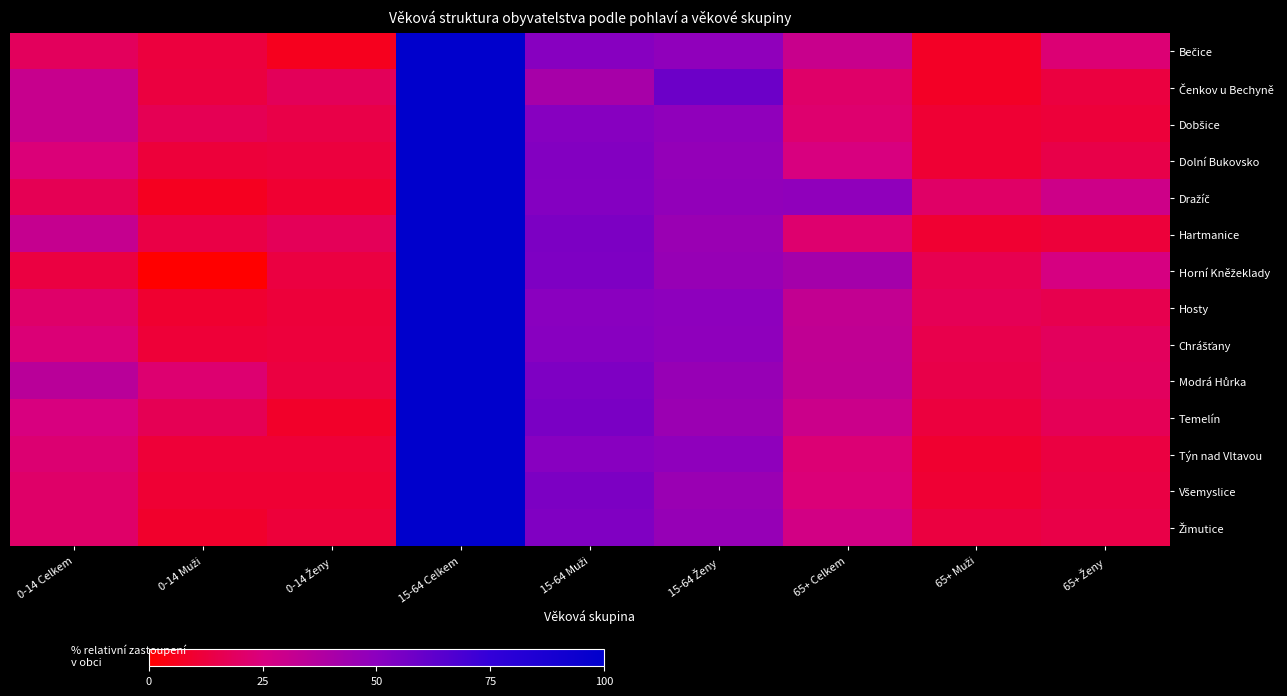

At how many categories does at least one series exceed 48?

4